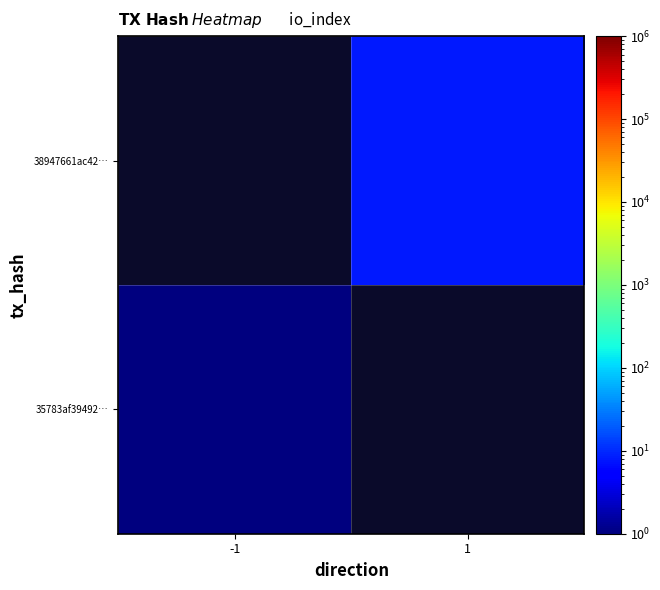

Count the number of data series in this chart.

2